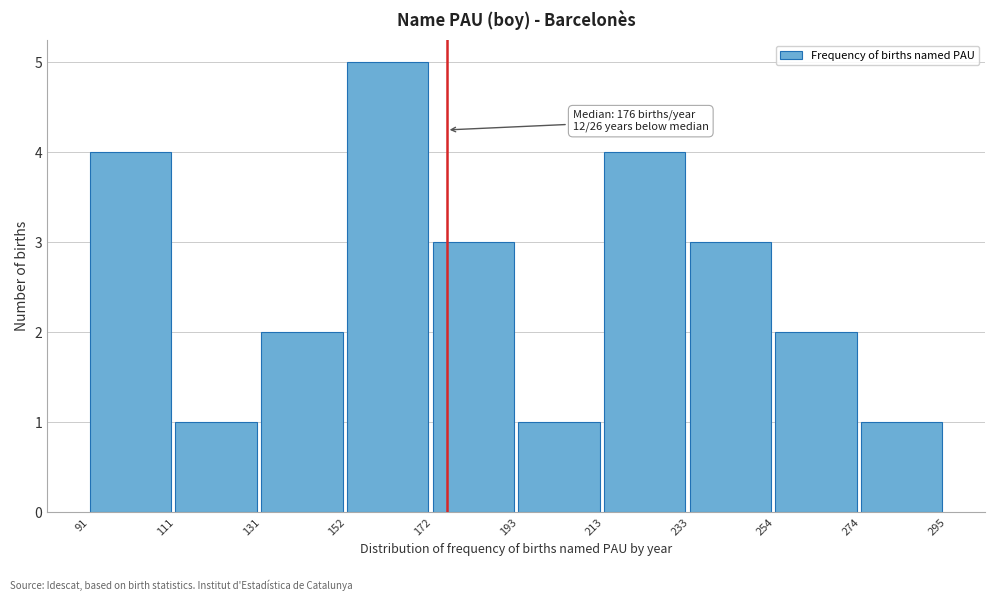

Over which range of the x-axis is the bar tallest?

152 to 172